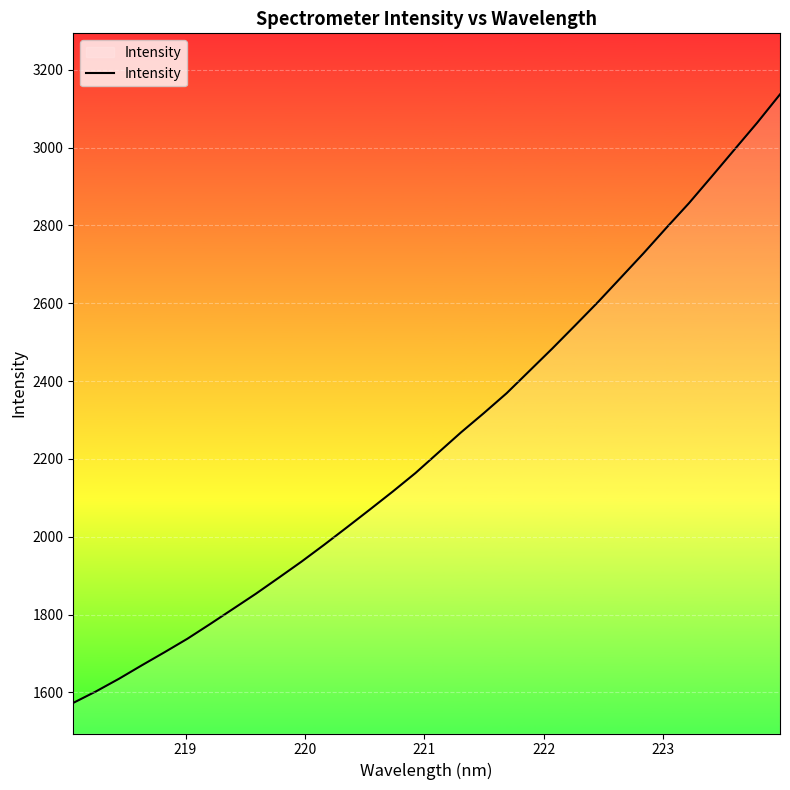

What is the difference between the maximum and minimum values?

1563.4